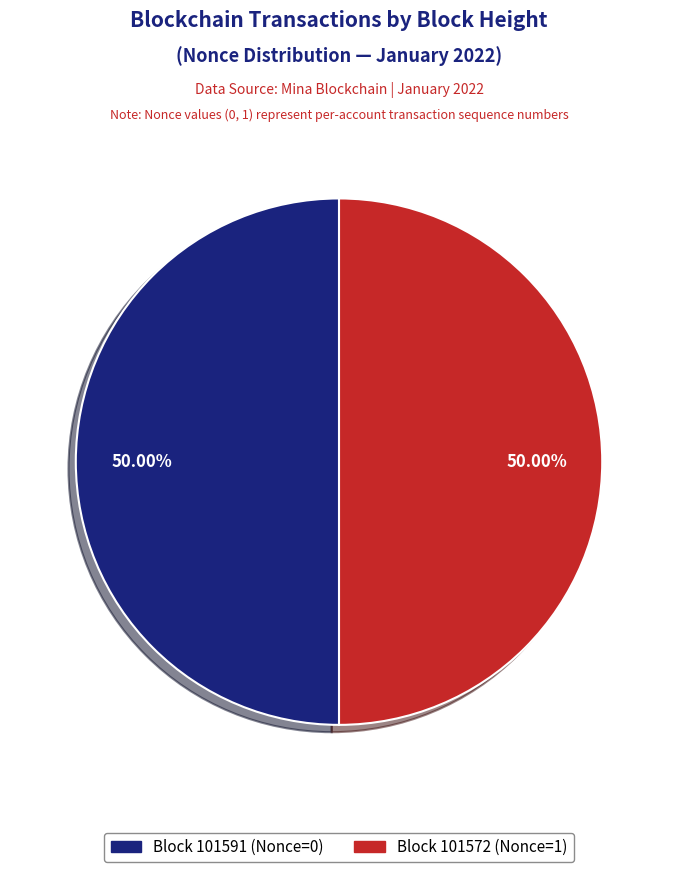

What is the ratio of the value at Block 101591 (Nonce=0) to the value at Block 101572 (Nonce=1)?

1.0